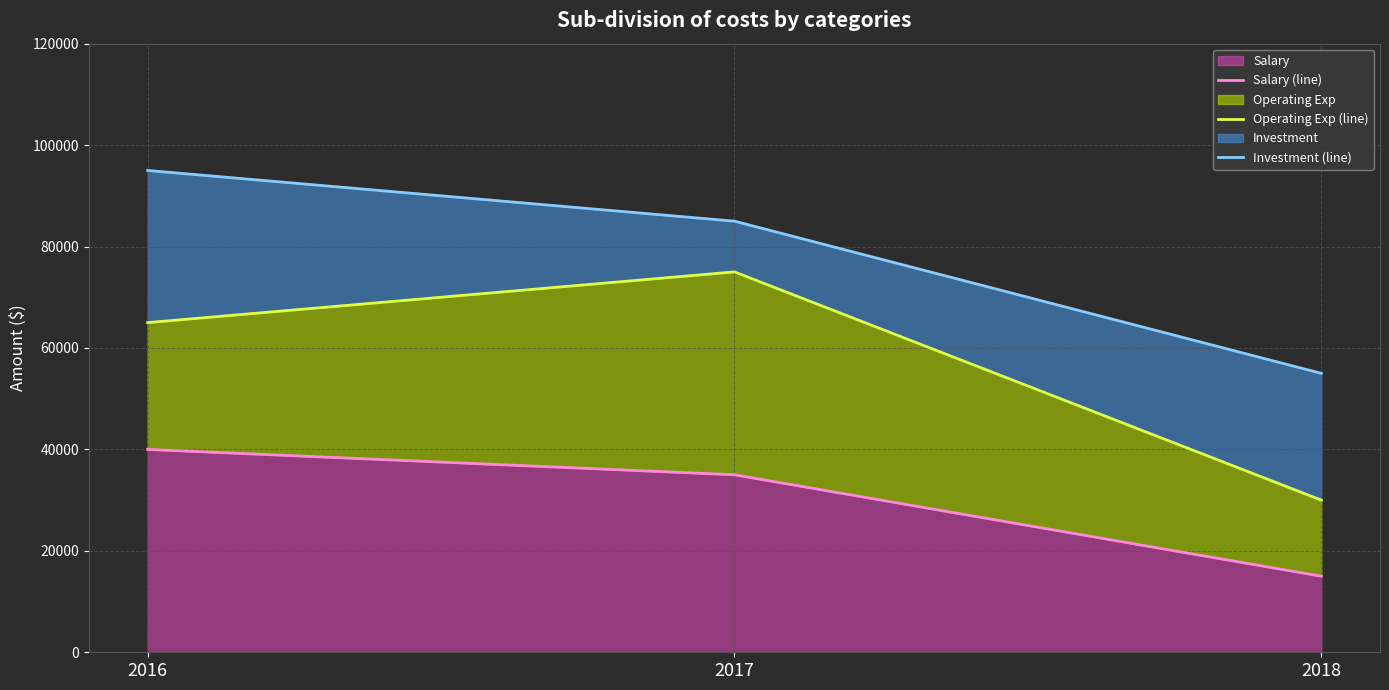

What is the difference between the Operating Exp (line) values at 2017 and 2016?

10000